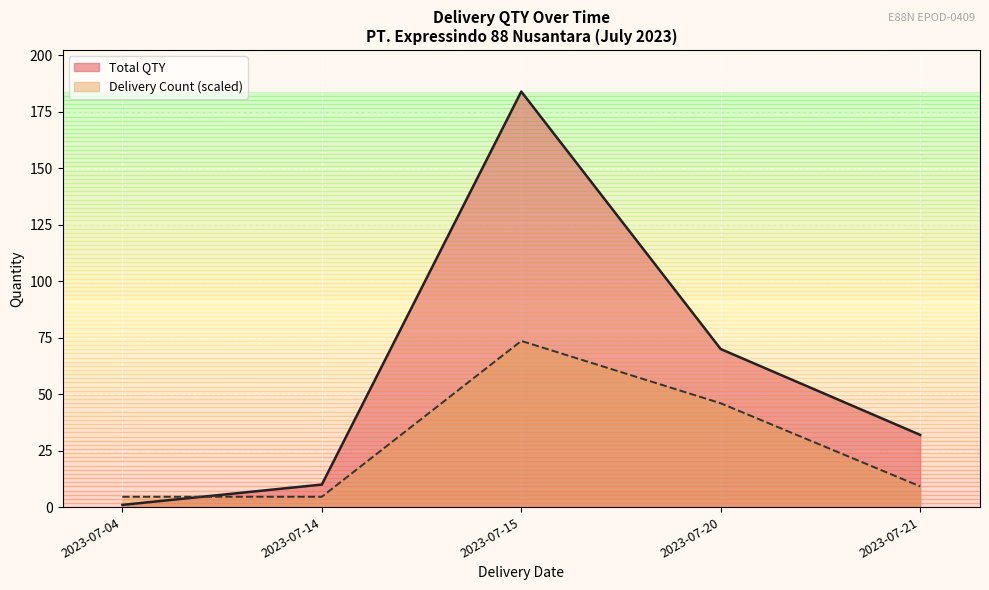

Reading right to left, what are all the values shown in this chart?

Total QTY: 2023-07-21=32.0	2023-07-20=70.0	2023-07-15=184.0	2023-07-14=10.0	2023-07-04=1.0
Delivery Count (scaled): 2023-07-21=9.2	2023-07-20=46.0	2023-07-15=73.6	2023-07-14=4.6	2023-07-04=4.6